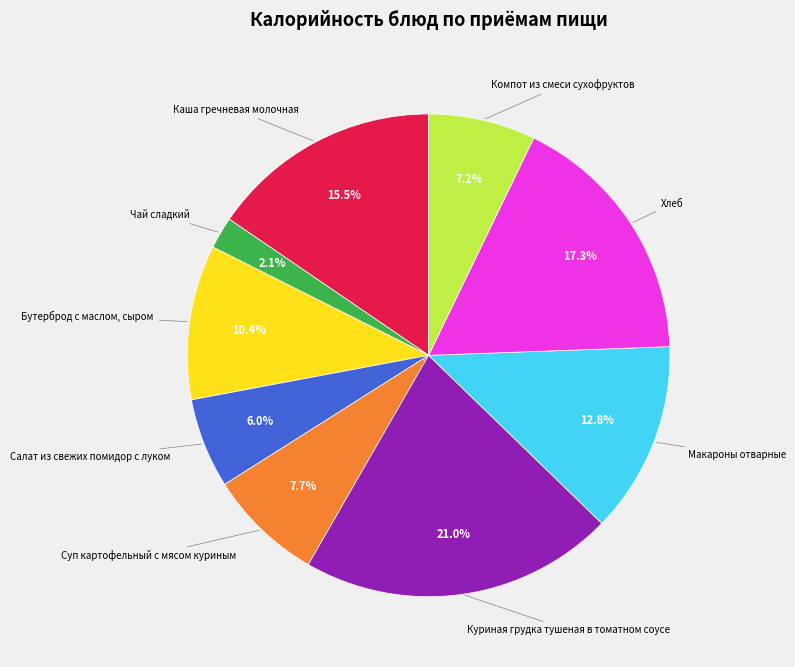

How many slices are in this pie chart?

9